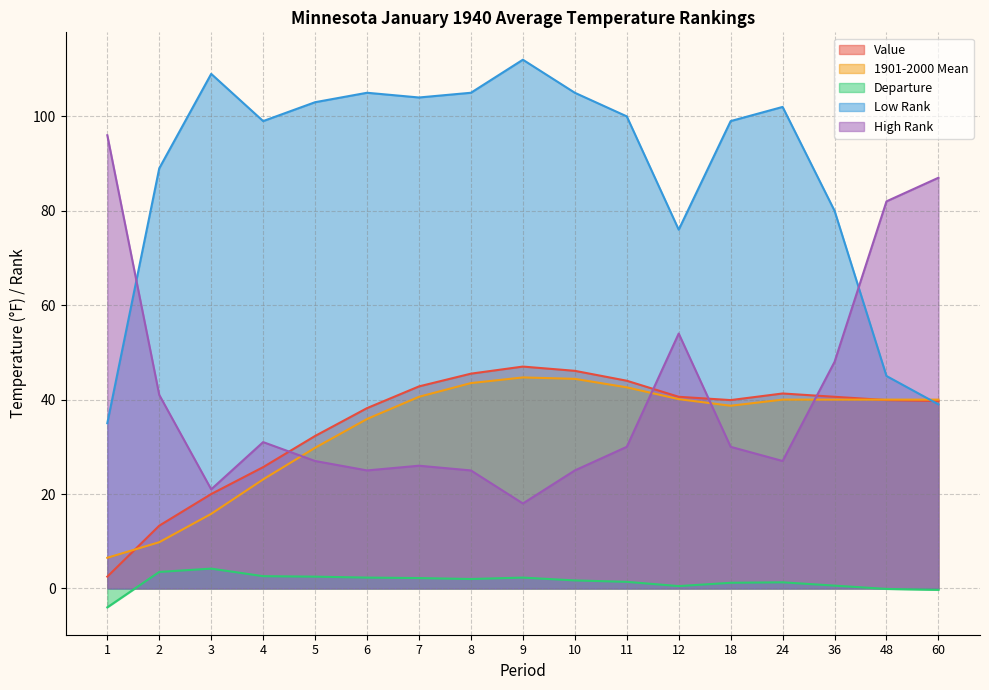

At which label does Low Rank first exceed 100?

3